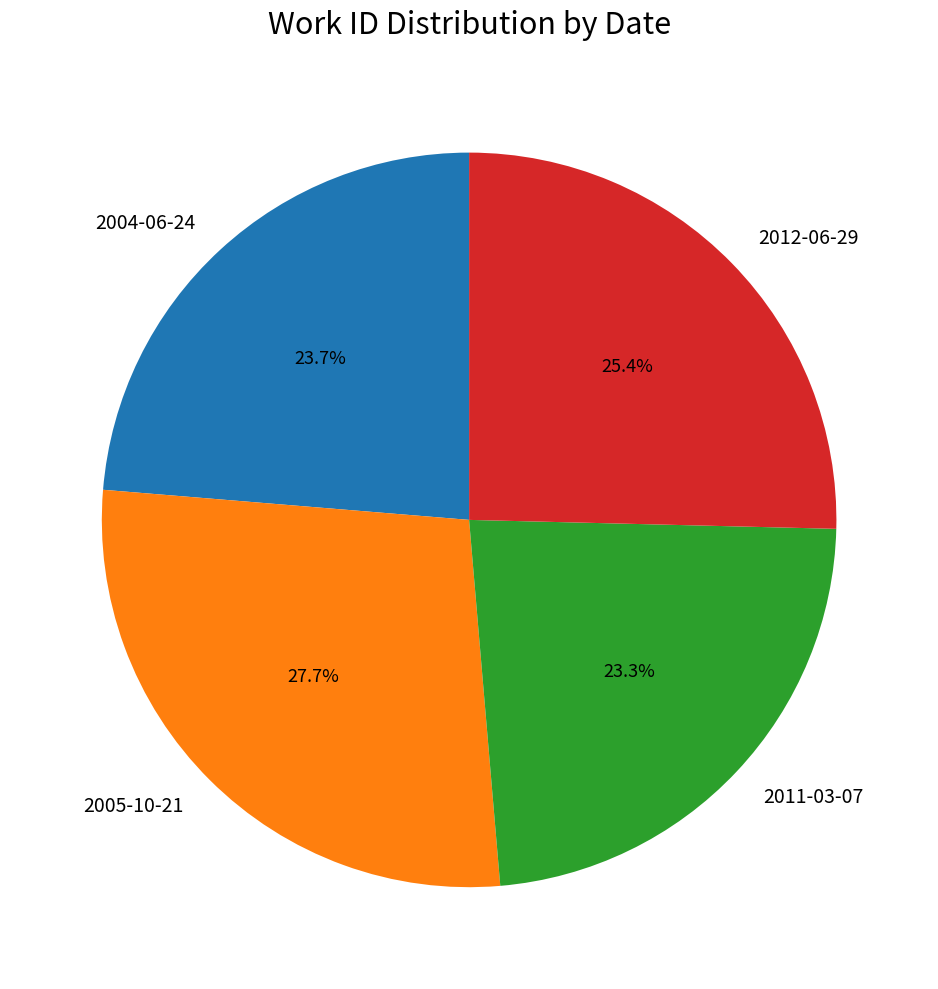

What is the largest slice in the pie chart?

2005-10-21